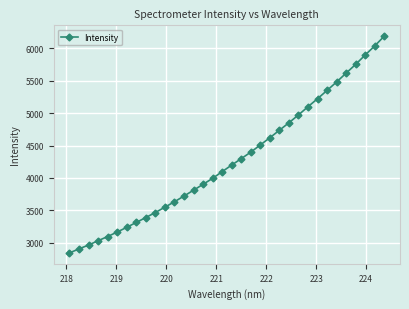

What is the value of the 23rd point from the left?

4736.2